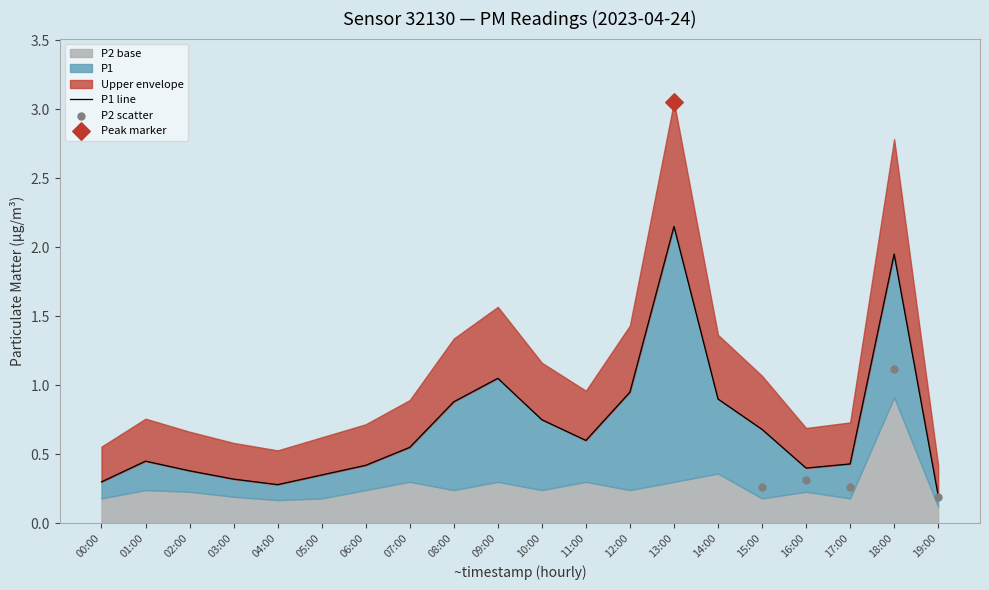

What is the change in value from 11:00 to 15:00?

+0.1